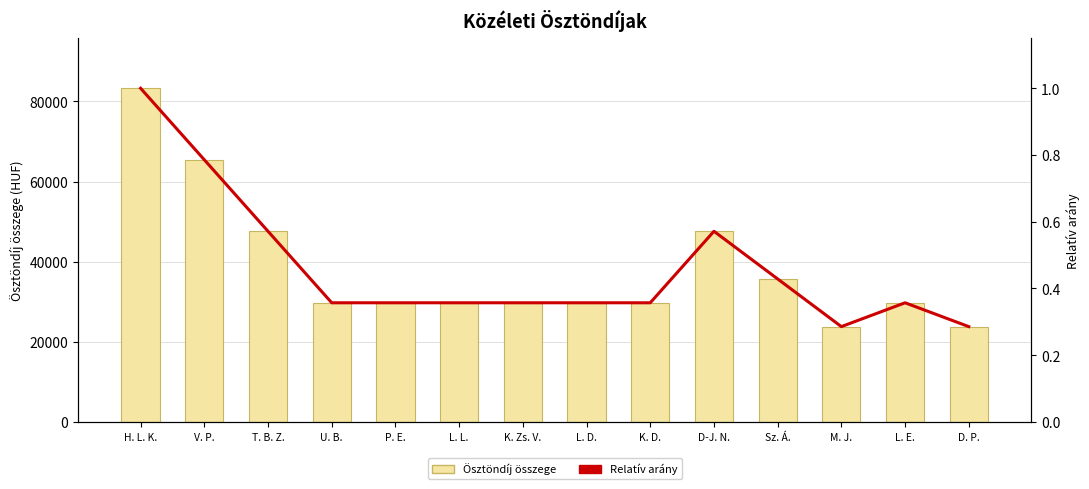

How many values in the Ösztöndíj összege series are below 29750?

2